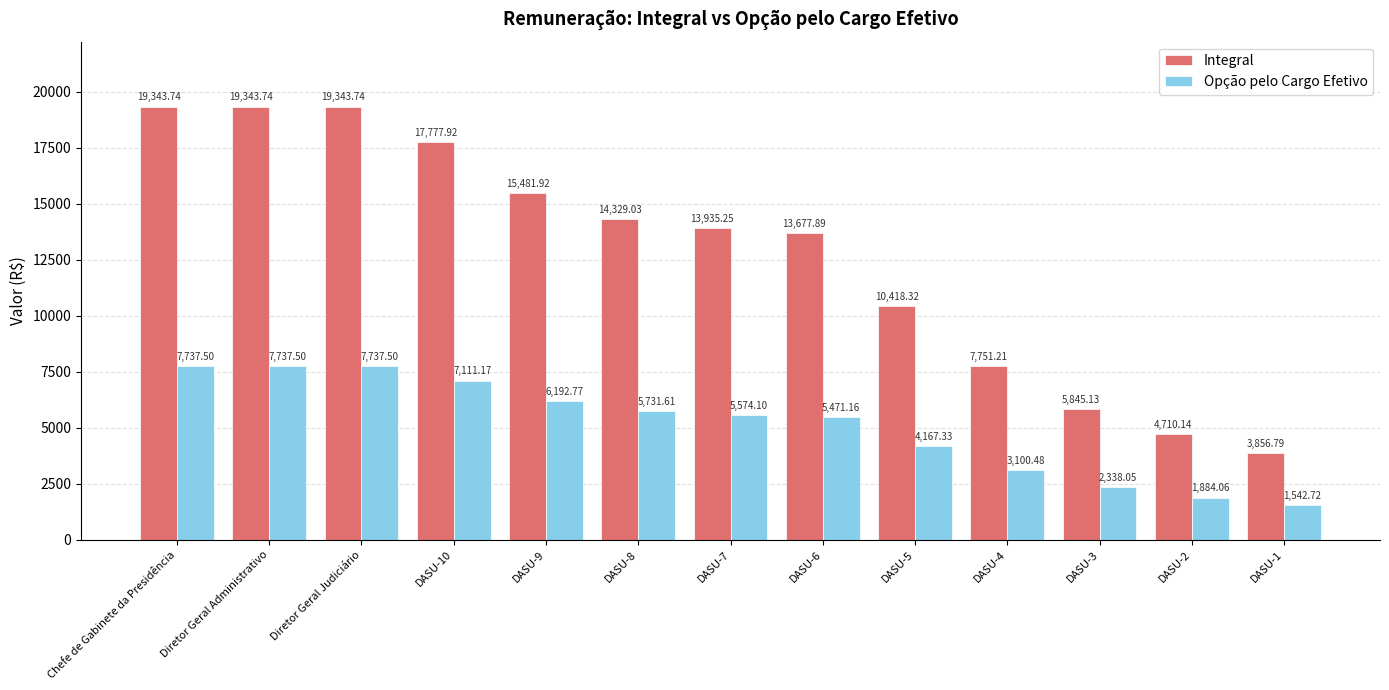

Read the Opção pelo Cargo Efetivo value at DASU-3.

2338.1